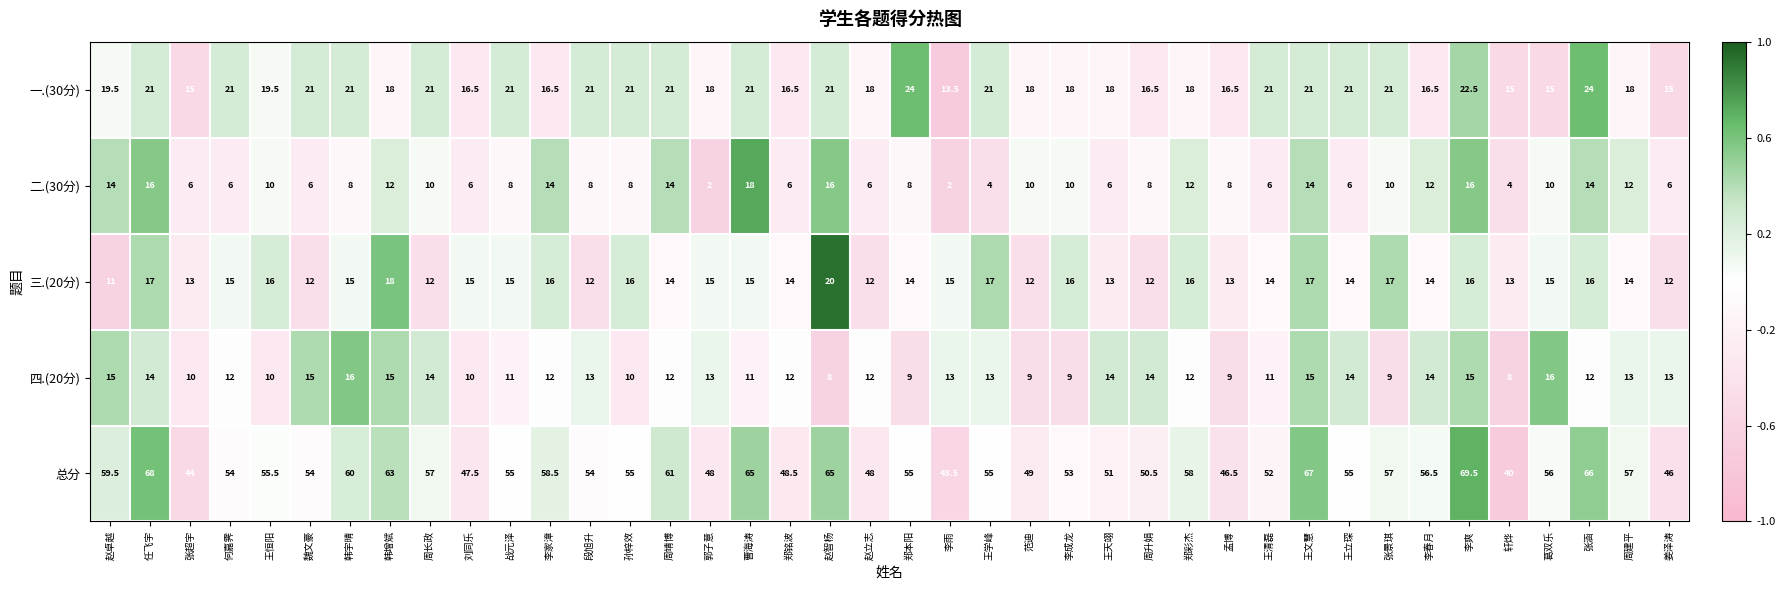

Rank the series by their maximum value, from highest to lowest.

总分, 一.(30分), 三.(20分), 二.(30分), 四.(20分)